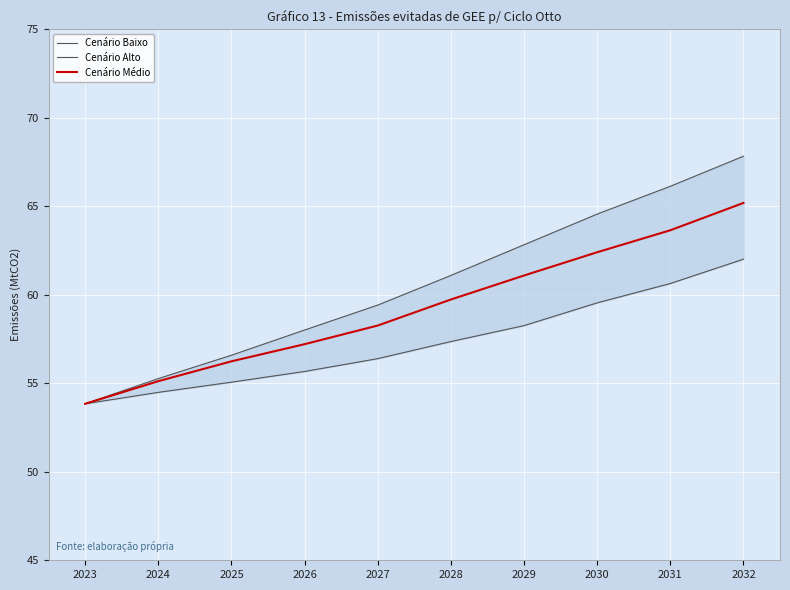

How many values in the Cenário Baixo series are below 57?

5